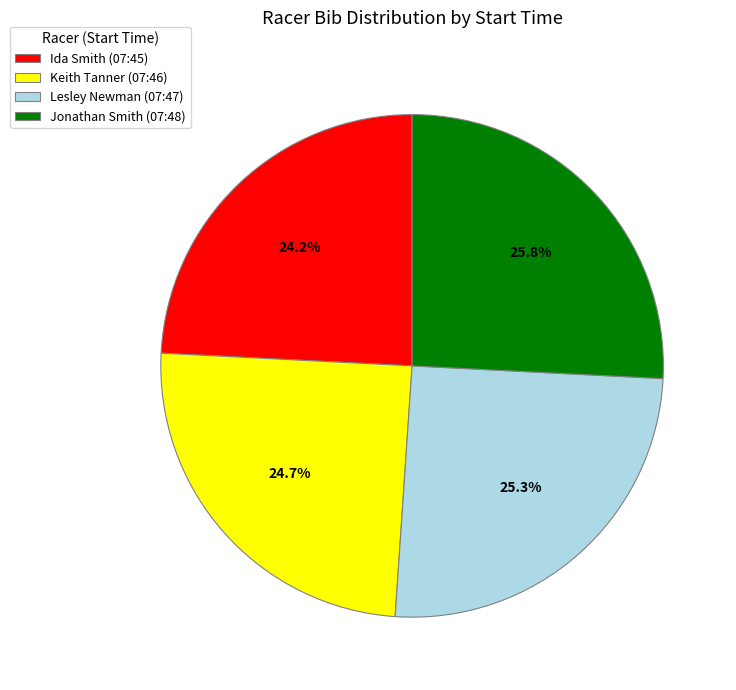

Does Keith Tanner (07:46) represent more than half of the total?

No